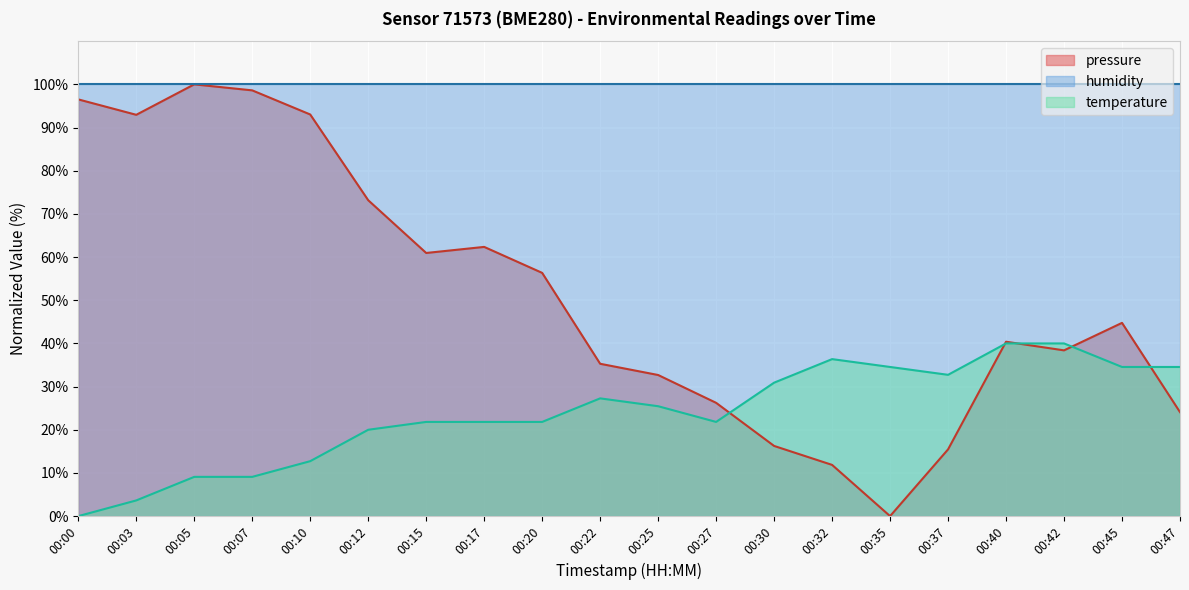

True or false: pressure and temperature cross at least once.

True